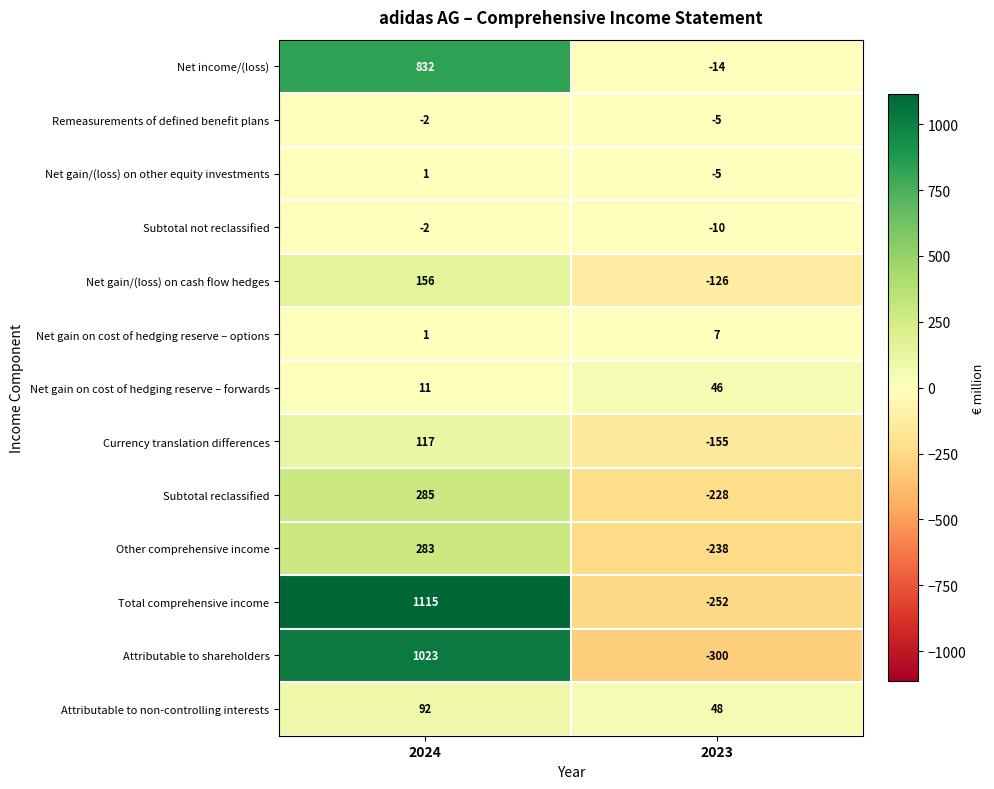

Which series changed the most between 2024 and 2023?

Total comprehensive income